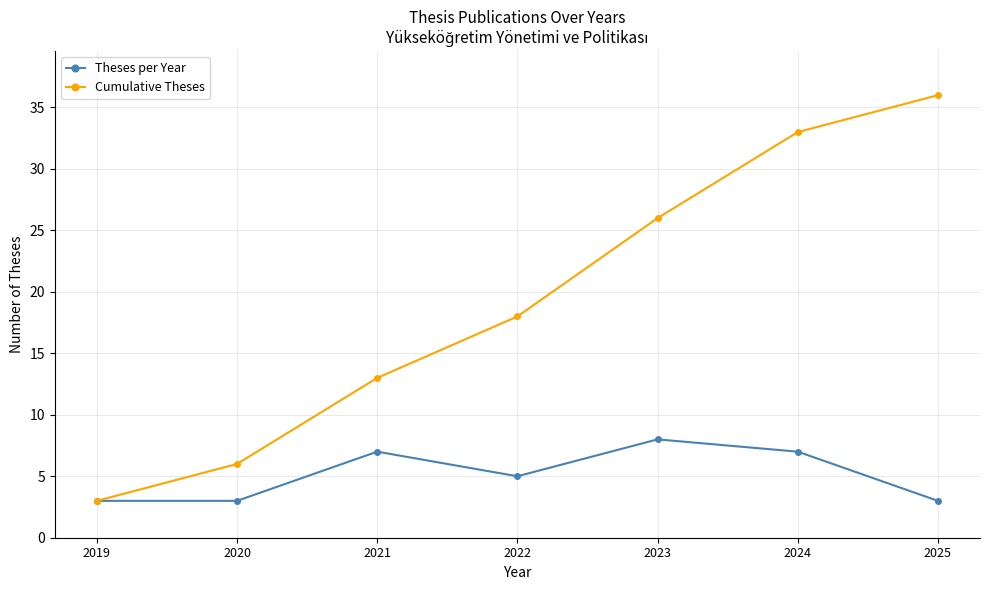

At which category is the sum across all series the highest?

2024